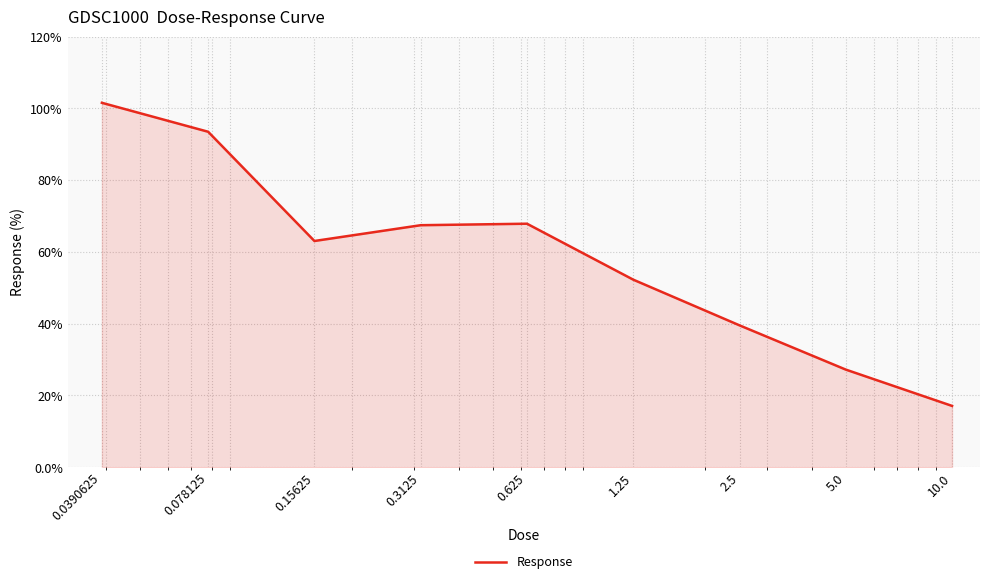

What is the difference between the maximum and minimum values?

84.4